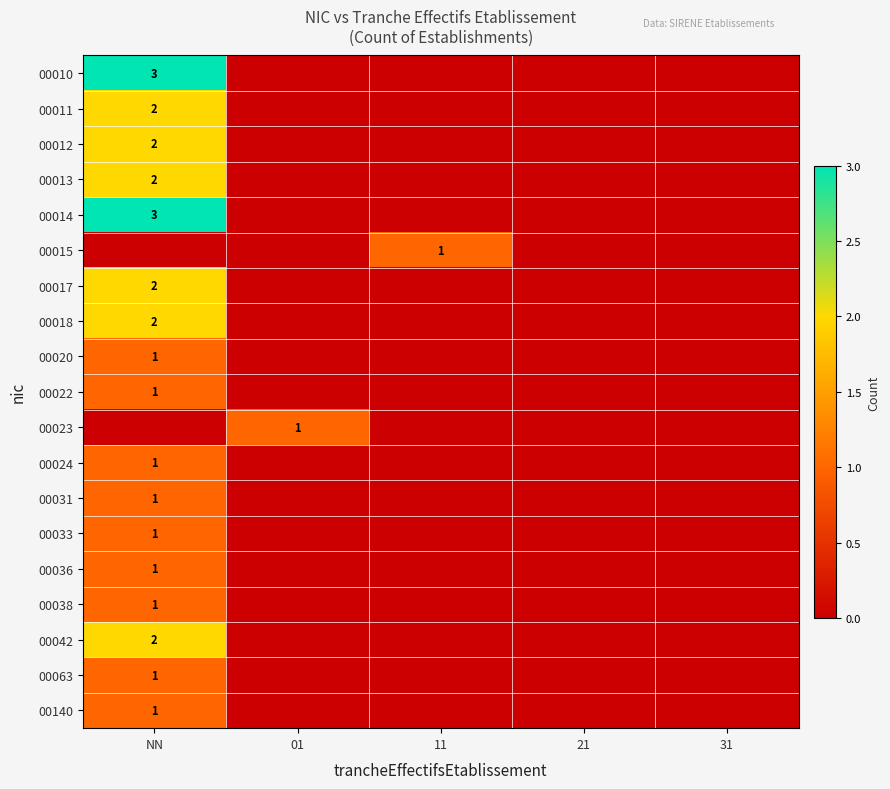

What is the difference between the highest and lowest values at 01?

1